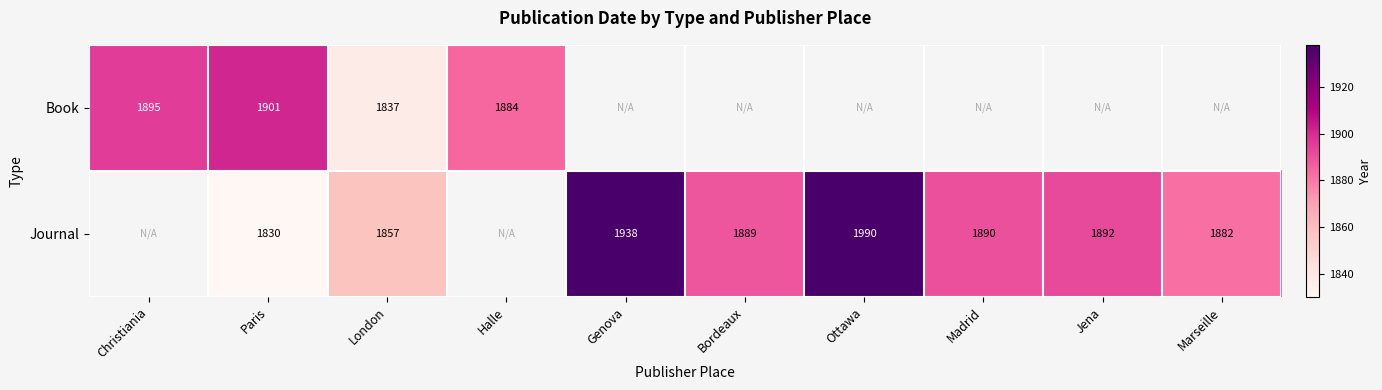

The Journal series shows 1892 at Jena. True or false?

True